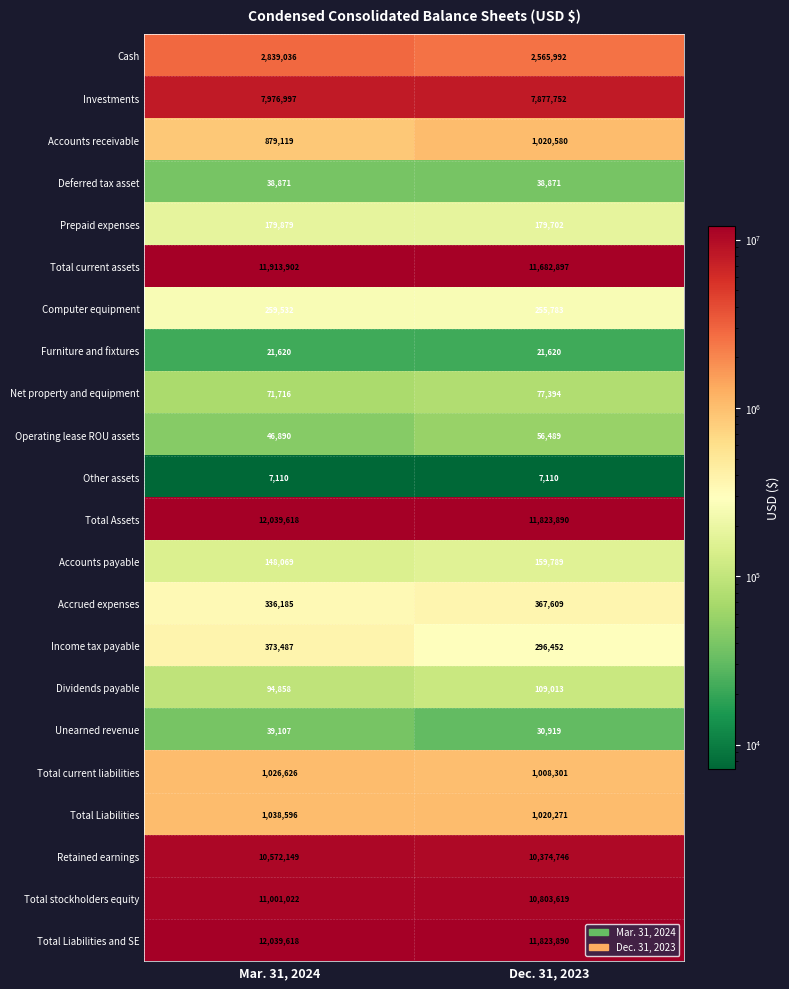

True or false: Accounts payable has a value of 159789 at Dec. 31, 2023.

True